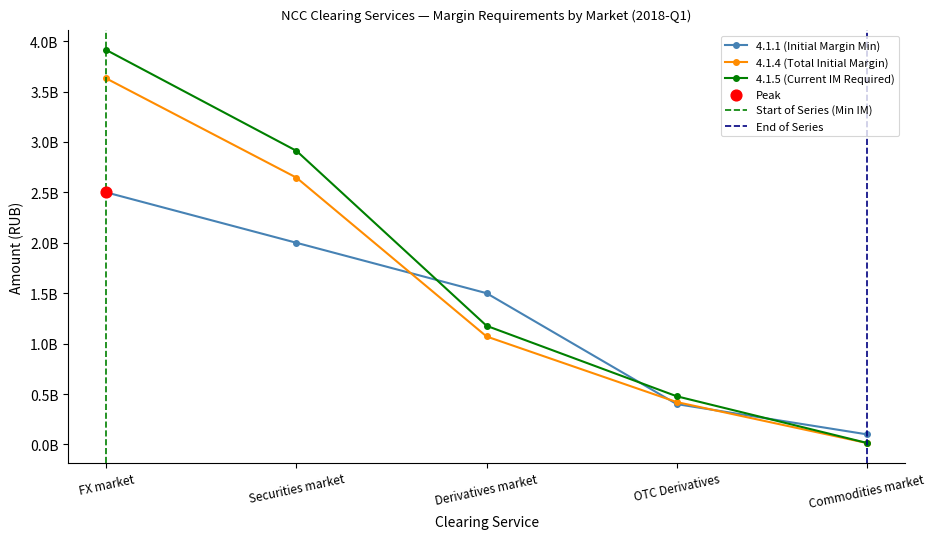

At which category is the sum across all series the highest?

FX market